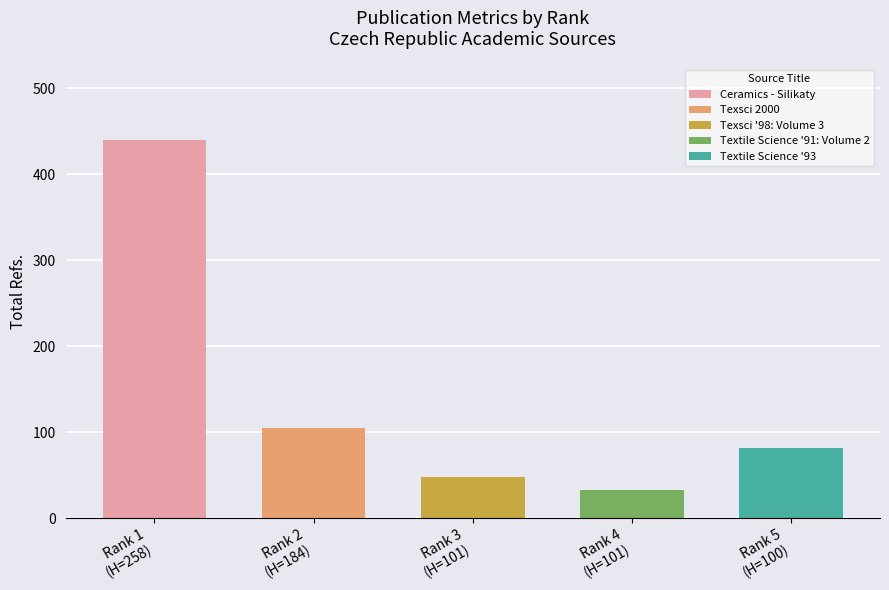

Which has a higher value, Texsci 2000 or Ceramics - Silikaty?

Ceramics - Silikaty